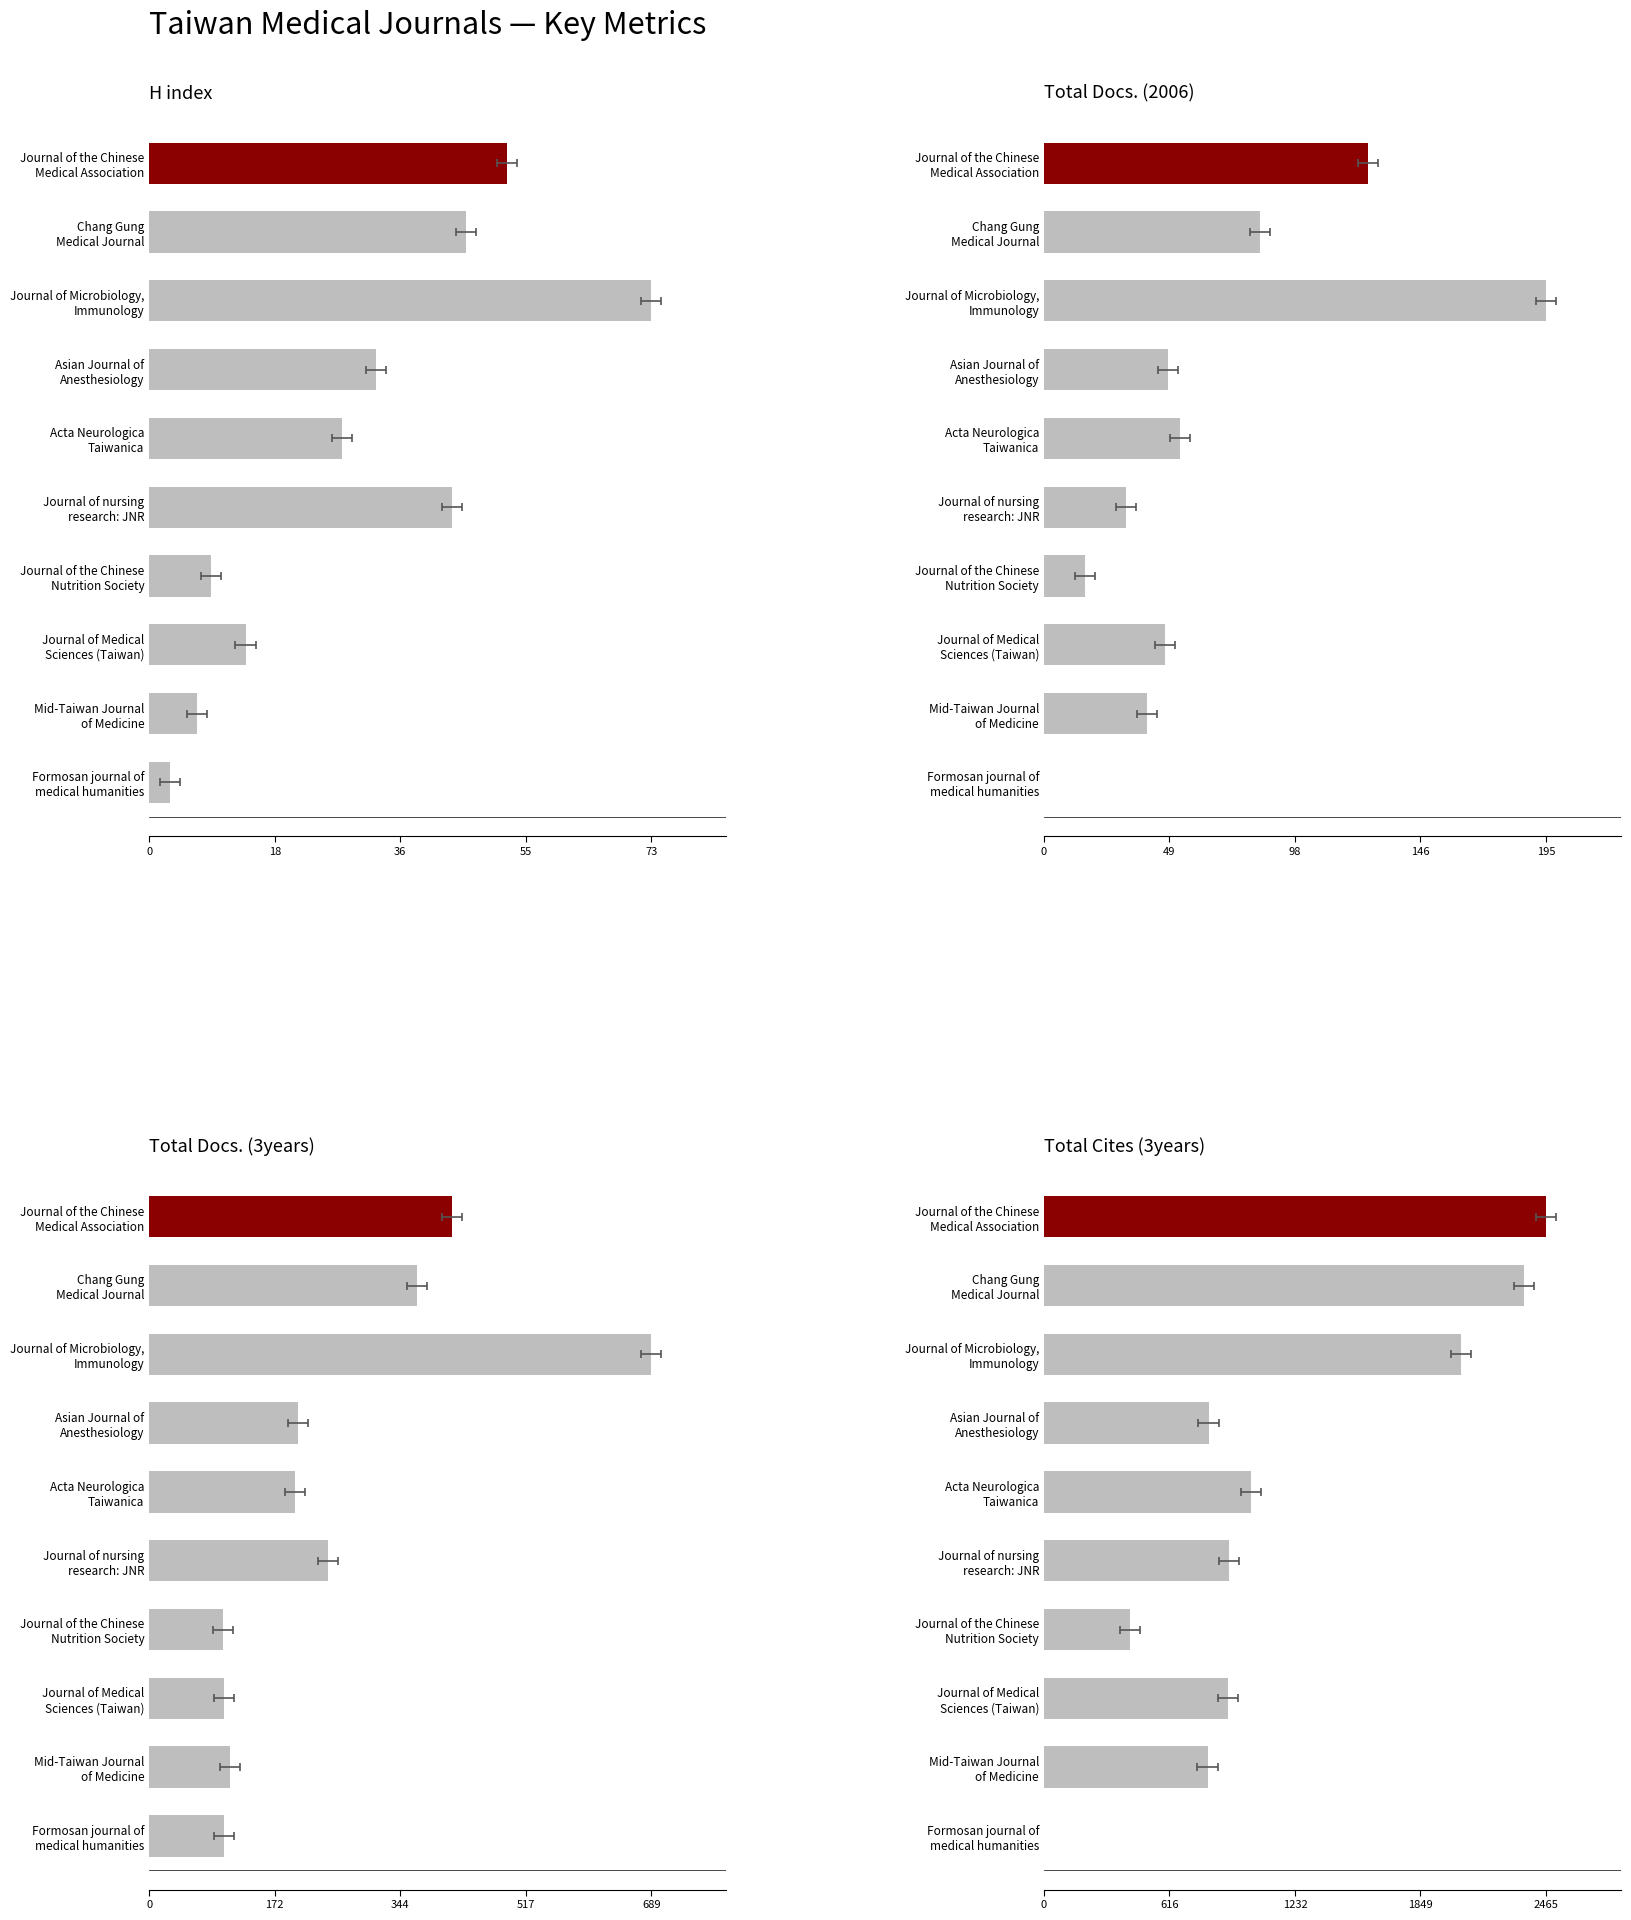

What is the total value across all series at Mid-Taiwan Journal of Medicine?

961